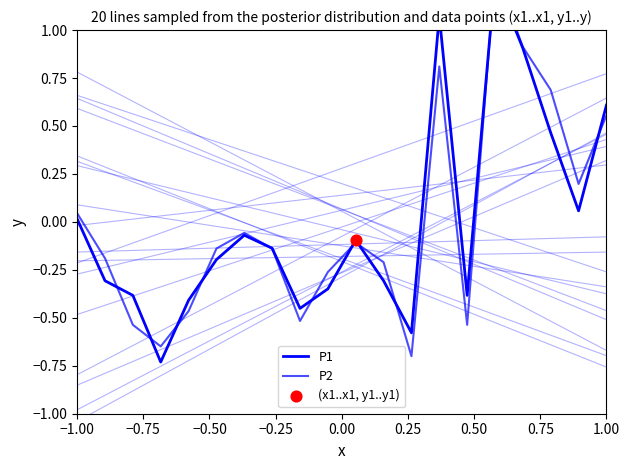

Is the value of P2 at −1.00 greater than the value of P1 at 18?

No